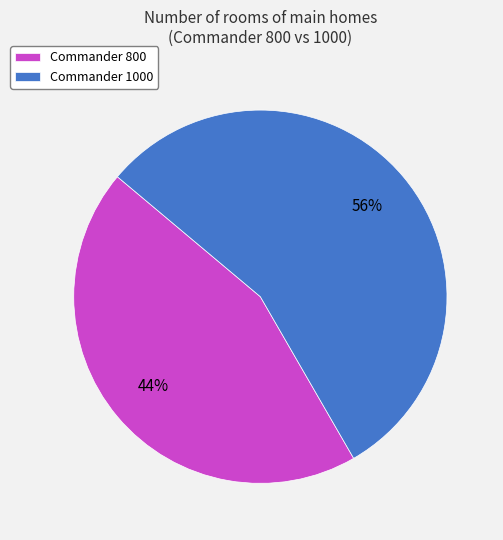

True or false: Commander 1000 accounts for 67% of the total.

False